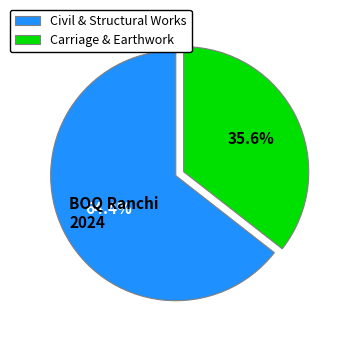

What is the largest slice in the pie chart?

Civil & Structural Works